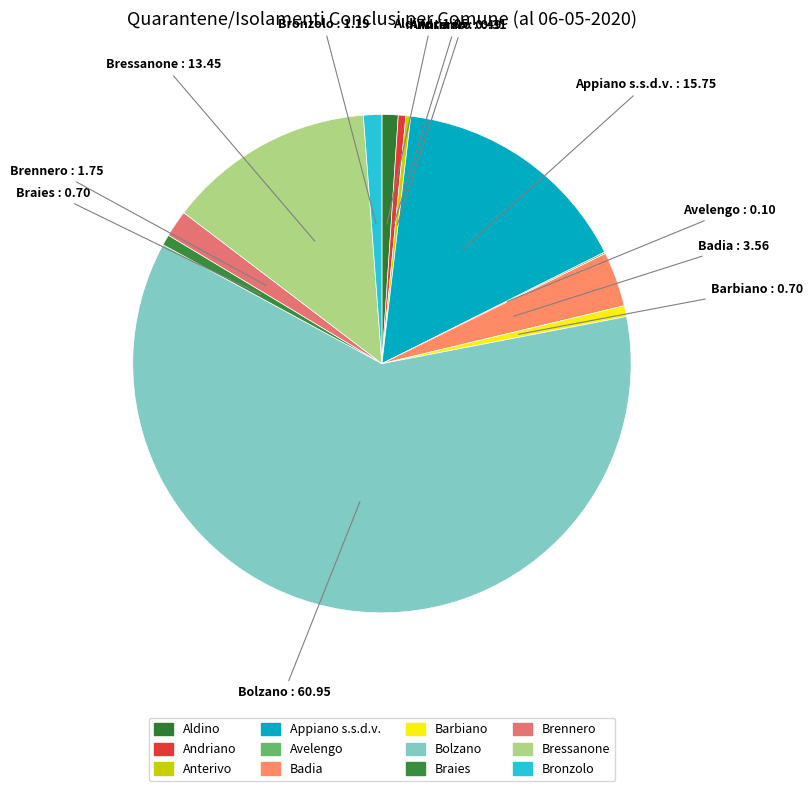

What percentage is the Badia slice, to the nearest percent?

4%